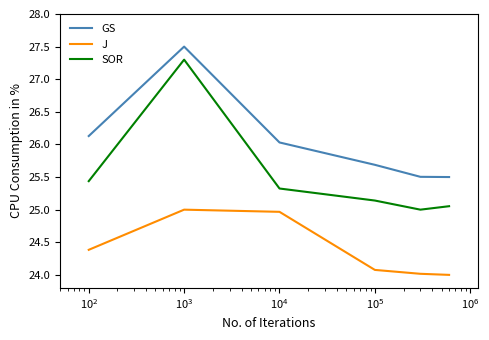

At how many categories does at least one series exceed 24?

6